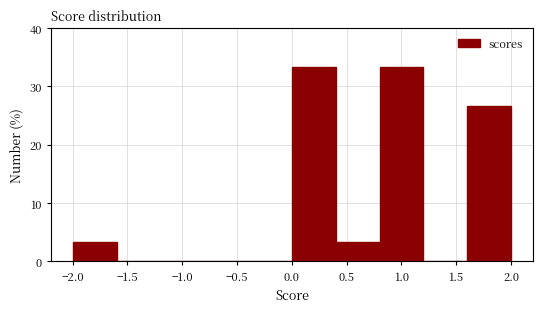

Reading left to right, list every bar in this chart as the range it spans on the x-axis followed by its height. The values are not printed on the chart, so give them approximately, as read against the axis.

-2.0 to -1.6: 3
-1.6 to -1.2: 0
-1.2 to -0.8: 0
-0.8 to -0.4: 0
-0.4 to 0.0: 0
0.0 to 0.4: 33
0.4 to 0.8: 3
0.8 to 1.2: 33
1.2 to 1.6: 0
1.6 to 2.0: 27